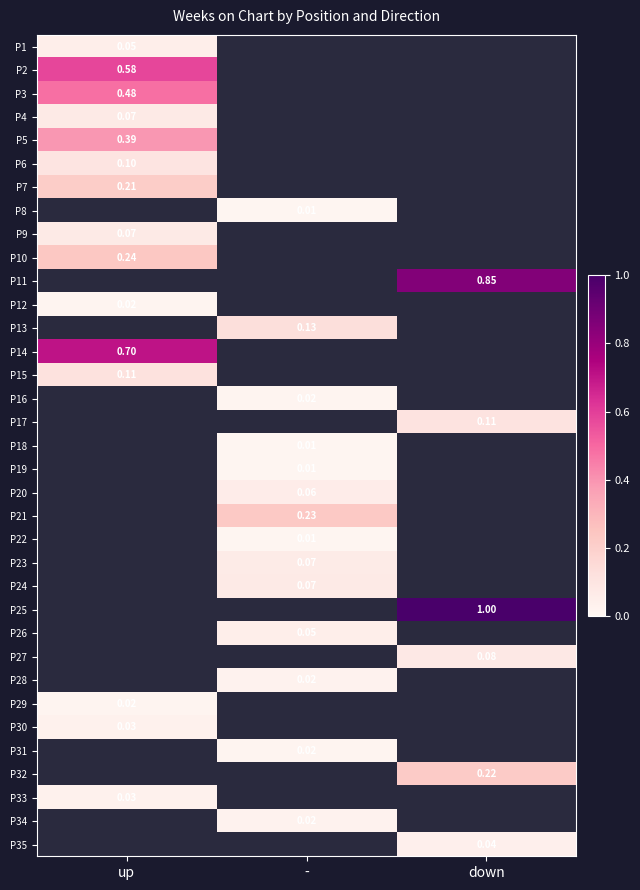

At which label does P21 first exceed 0?

-